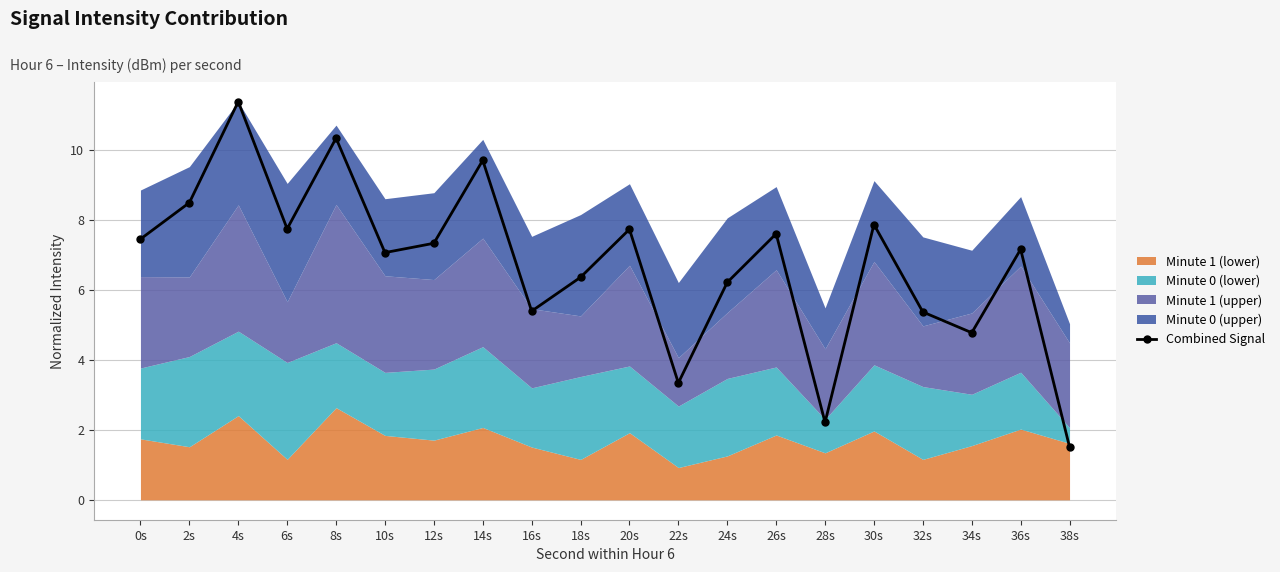

Reading right to left, what are all the values shown in this chart?

38s=1.5	36s=7.2	34s=4.8	32s=5.4	30s=7.9	28s=2.2	26s=7.6	24s=6.2	22s=3.3	20s=7.7	18s=6.4	16s=5.4	14s=9.7	12s=7.3	10s=7.1	8s=10.3	6s=7.7	4s=11.4	2s=8.5	0s=7.5